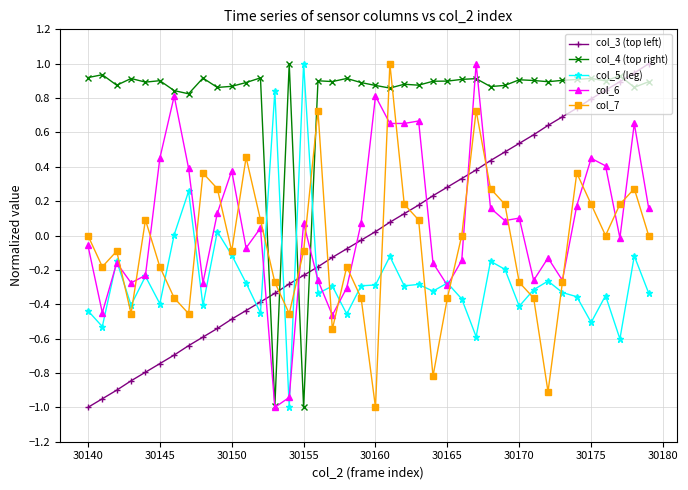

Which series ends up on top after the final intersection of col_4 (top right) and col_3 (top left)?

col_3 (top left)